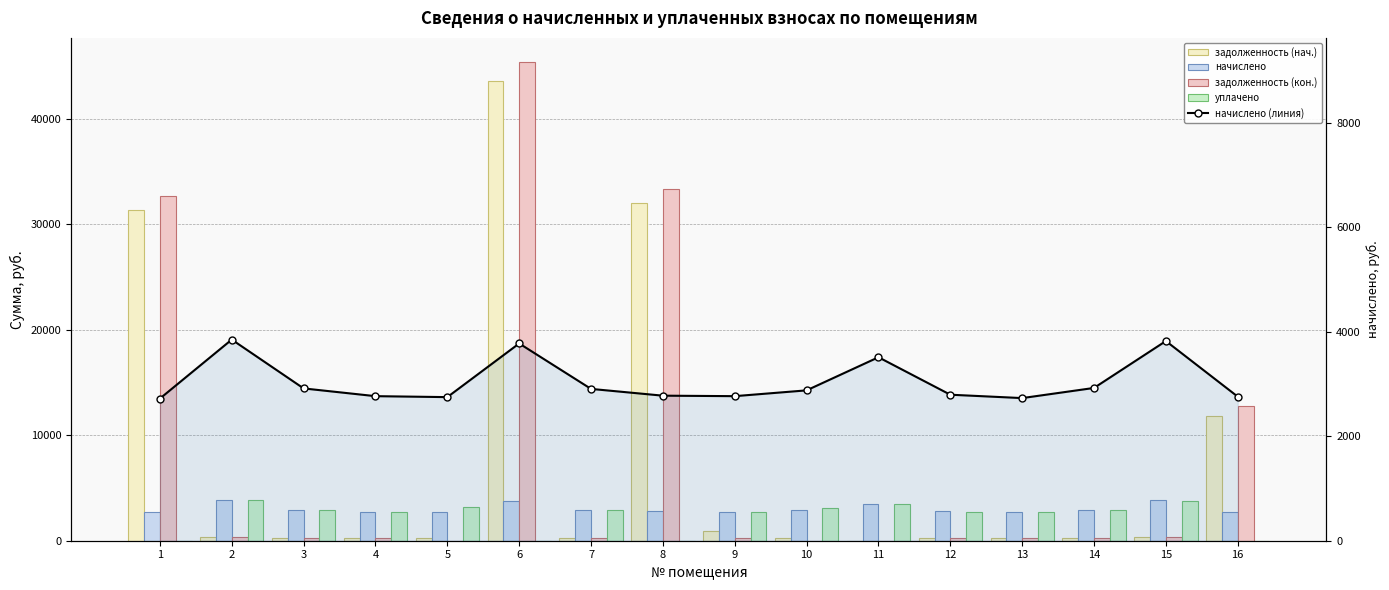

How many groups of bars are there?

16